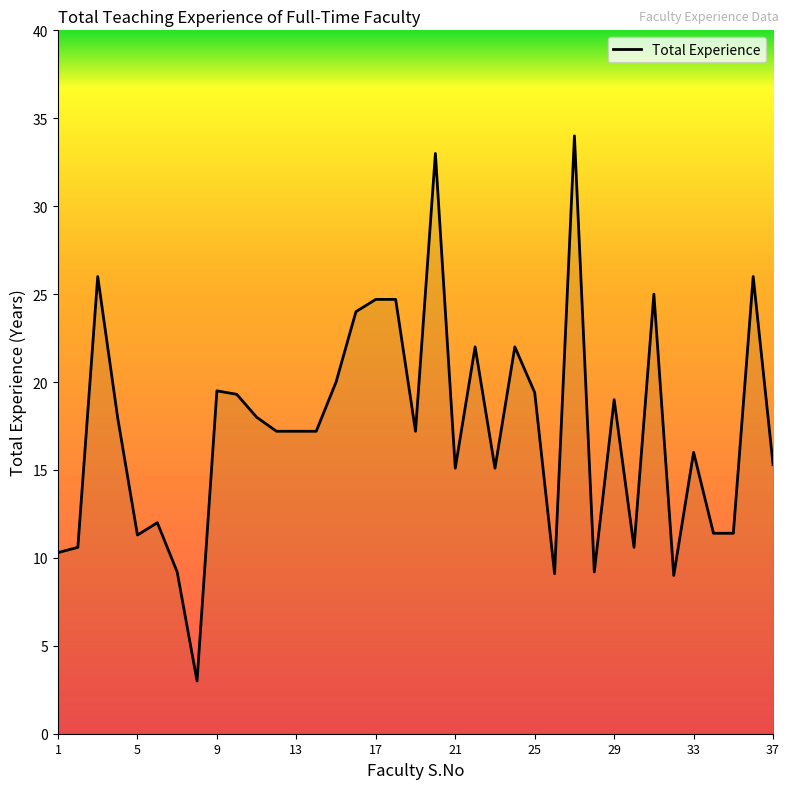

True or false: there are more than 2 points higher than both neighbors.

True